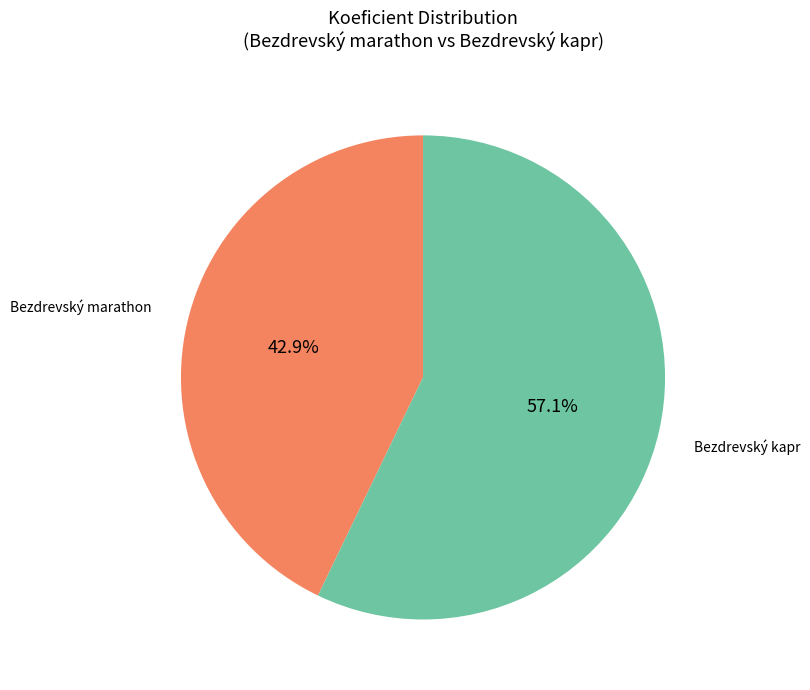

Which category has the smallest portion of the pie?

Bezdrevský marathon